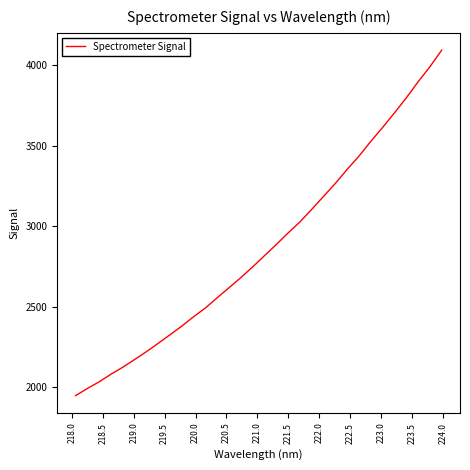

What is the difference between the maximum and minimum values?

2147.7